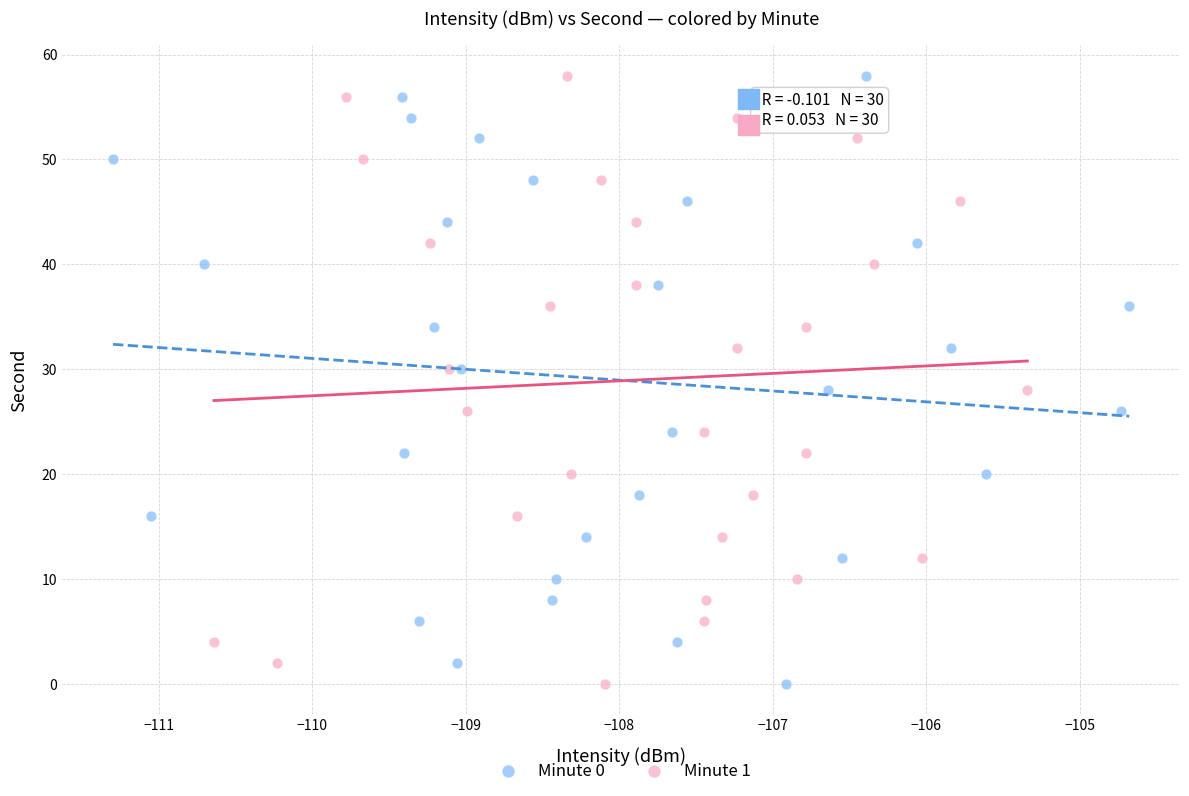

What are all the series names shown in the legend?

Minute 0, Minute 1